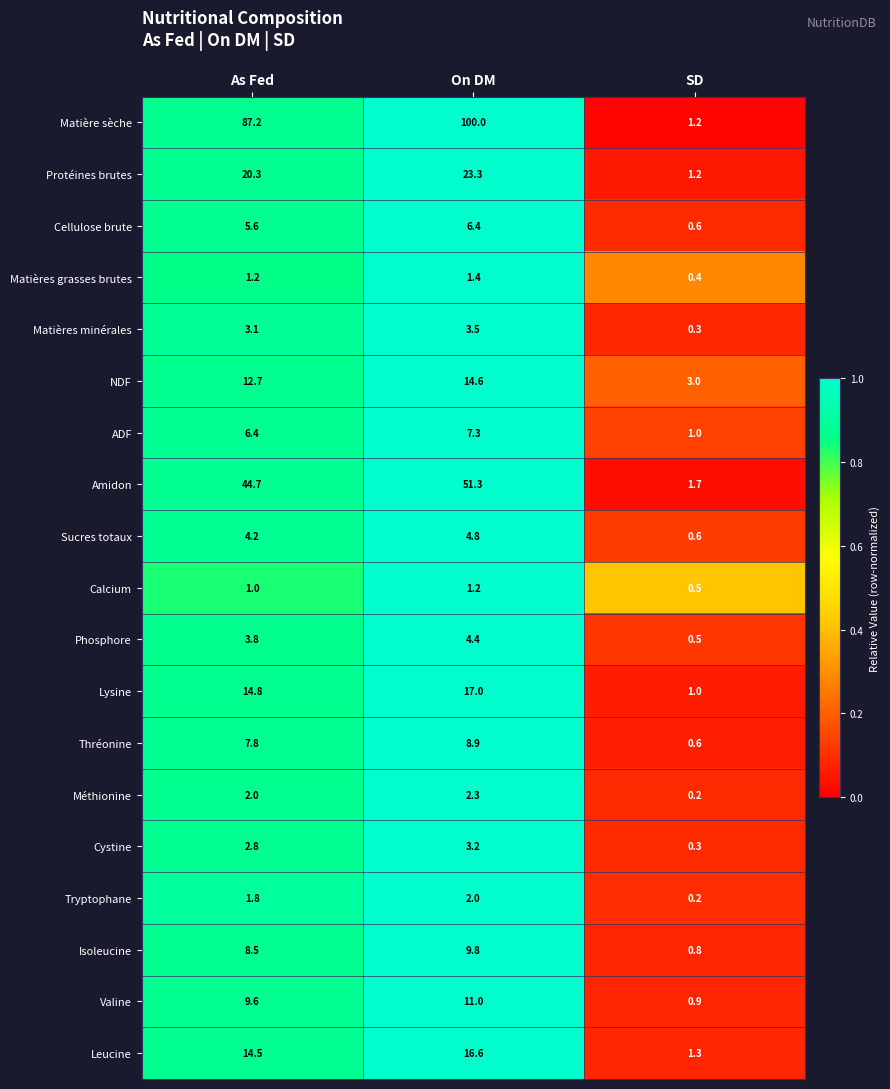

The Lysine series shows 1.0 at SD. True or false?

True